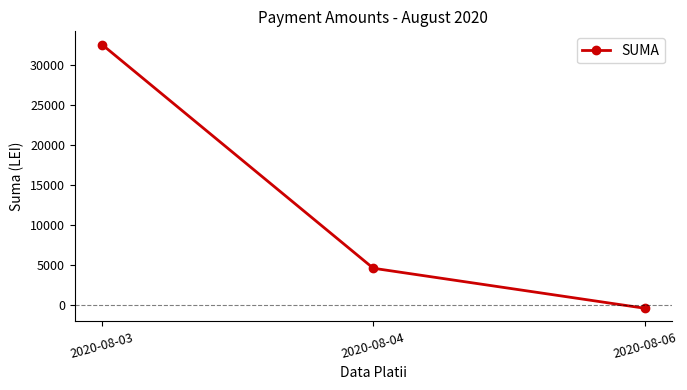

List the labels in order of value, smallest first.

2020-08-06, 2020-08-04, 2020-08-03